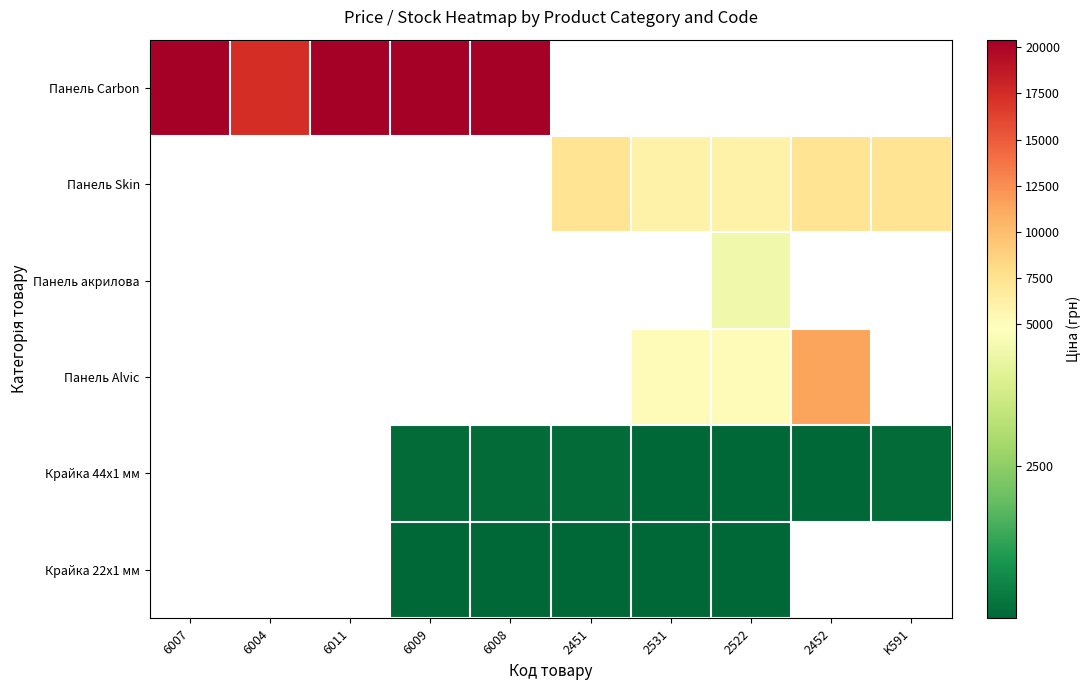

Is it true that Крайка 22x1 мм equals 82.1 at 6009?

False